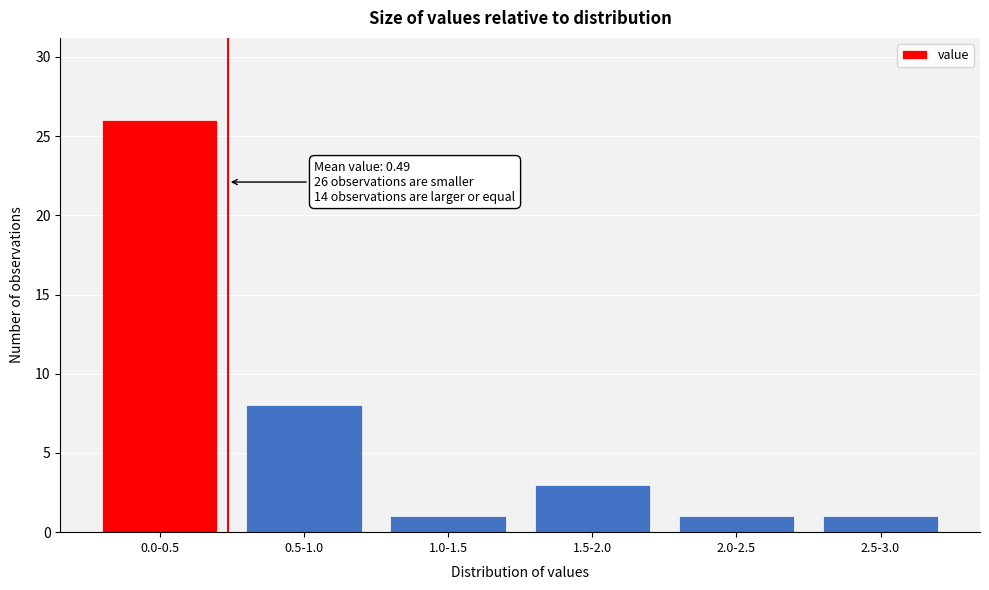

Reading right to left, transcribe all the data shown in this chart.

2.5-3.0=1	2.0-2.5=1	1.5-2.0=3	1.0-1.5=1	0.5-1.0=8	0.0-0.5=26